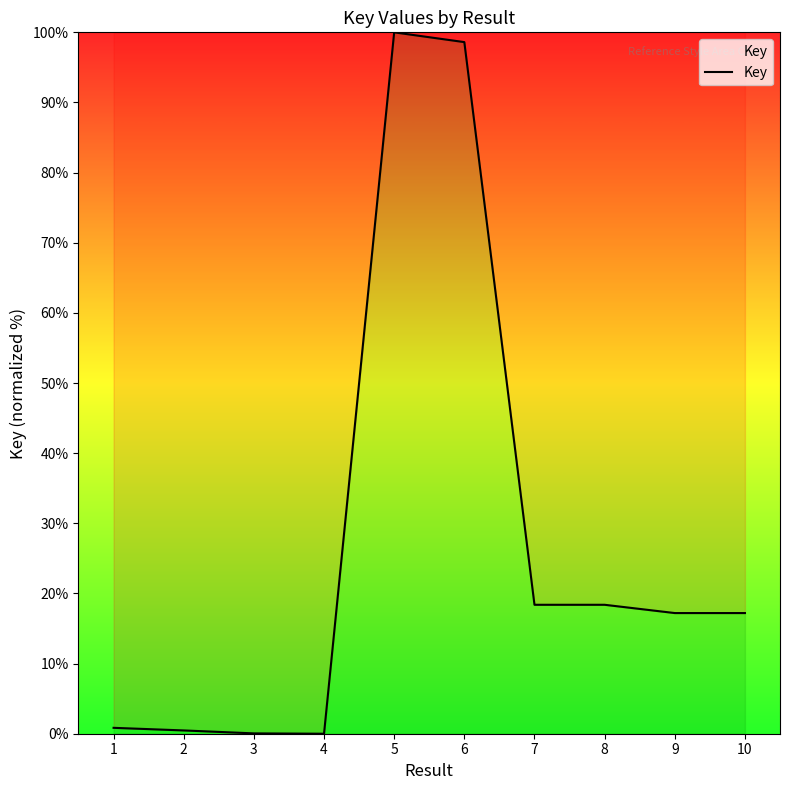

What is the maximum value shown in the chart?

100.0